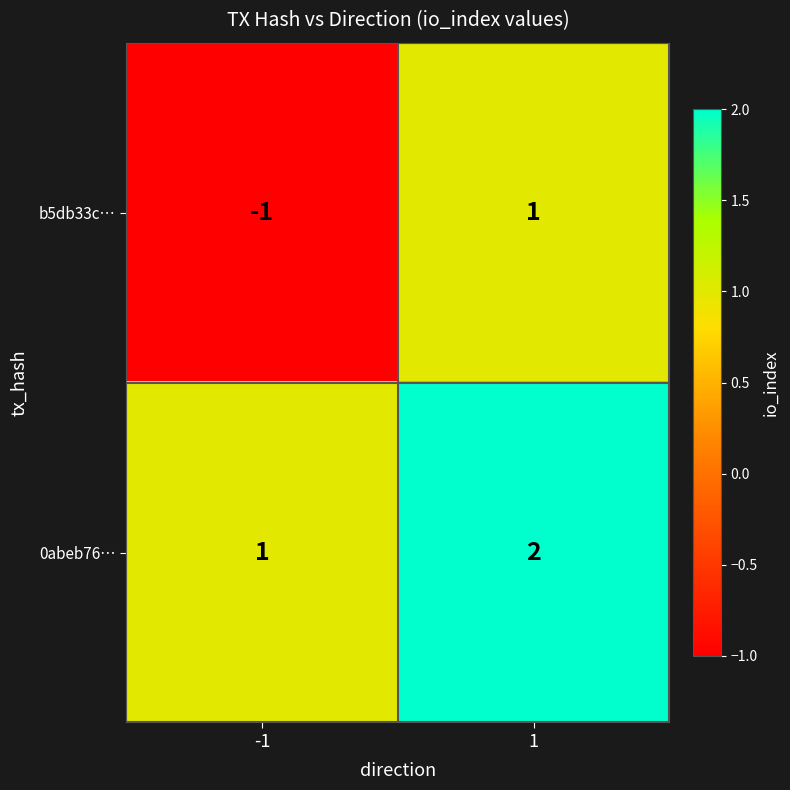

What is the sum of the 0abeb76… values at -1 and 1?

3